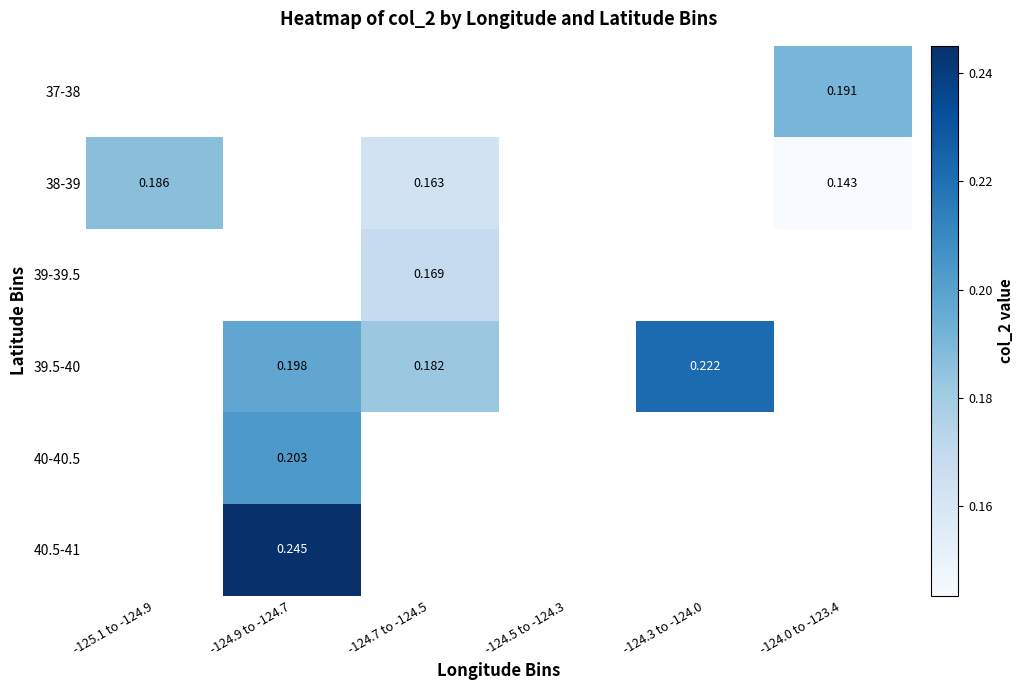

At which category does the chart reach its peak across all series?

-124.9 to -124.7